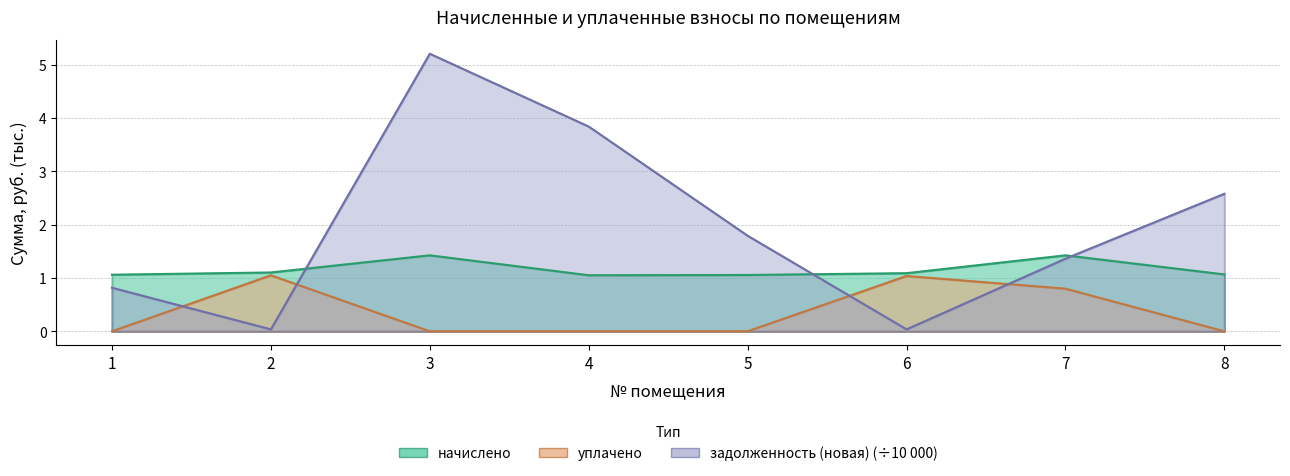

List the series in order of their overall mean, lowest first.

уплачено, начислено, задолженность (новая)